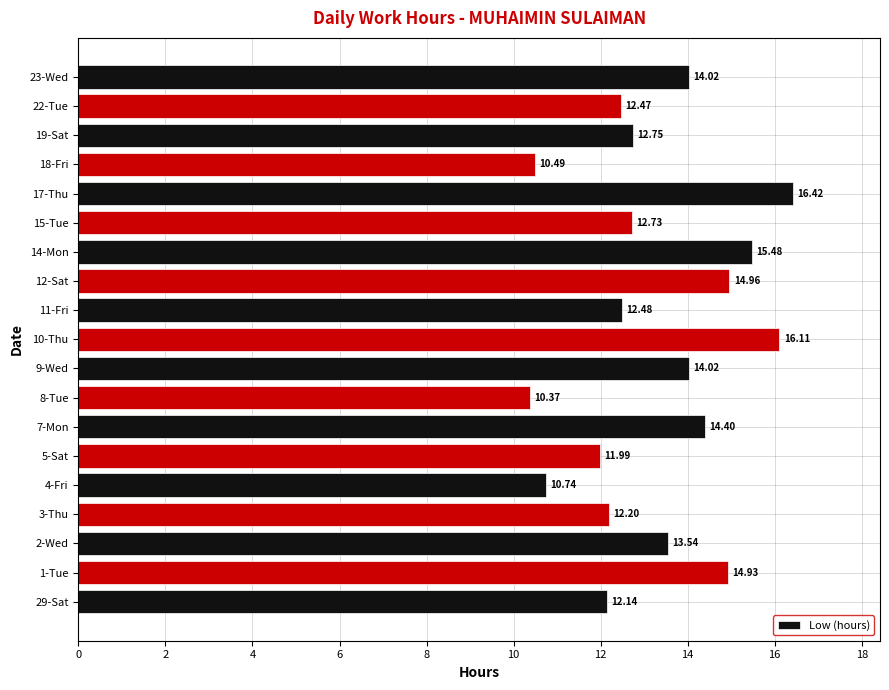

What is the sum of the values at 15-Tue and 29-Sat?

24.9